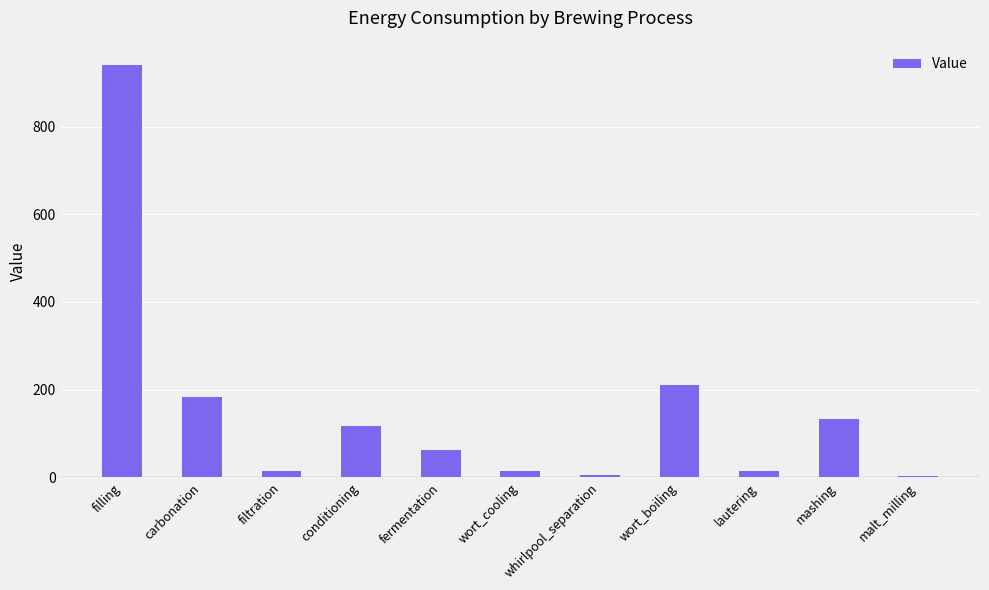

Between fermentation and carbonation, which is larger?

carbonation